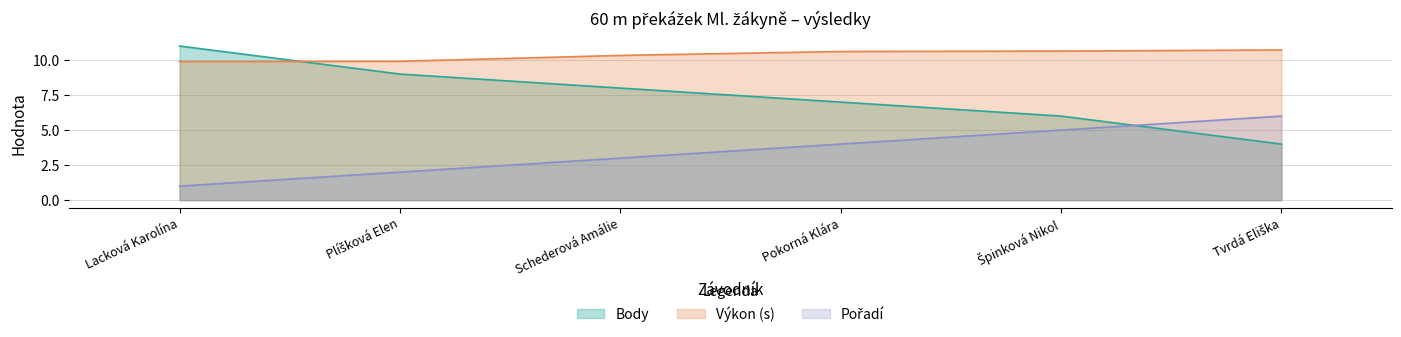

At how many categories does at least one series exceed 8?

6